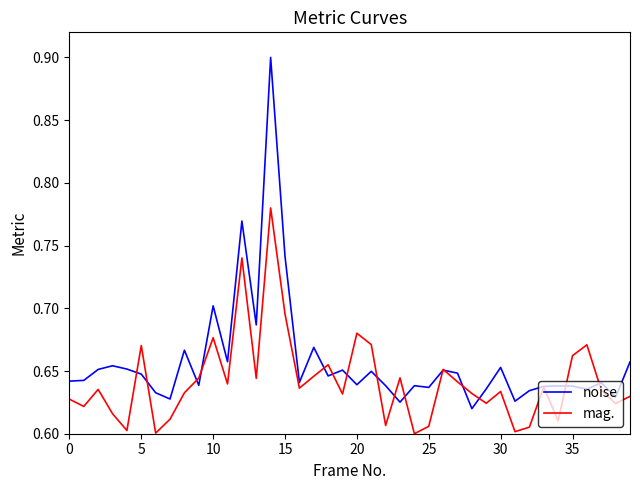

What is the maximum value shown in the chart?

0.9